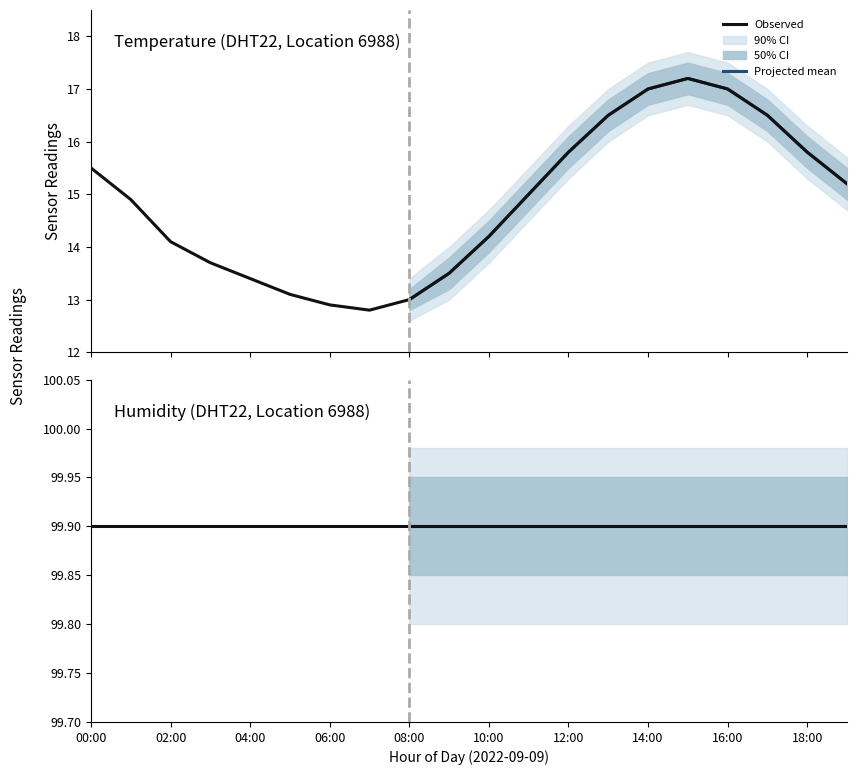

Which label corresponds to the smallest value in the chart?

07:00